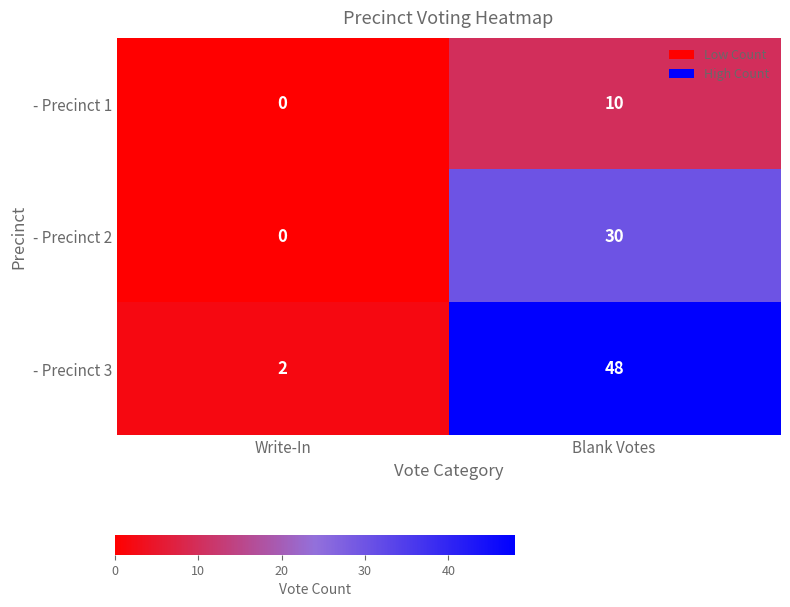

Which series has the largest total across all categories?

- Precinct 3